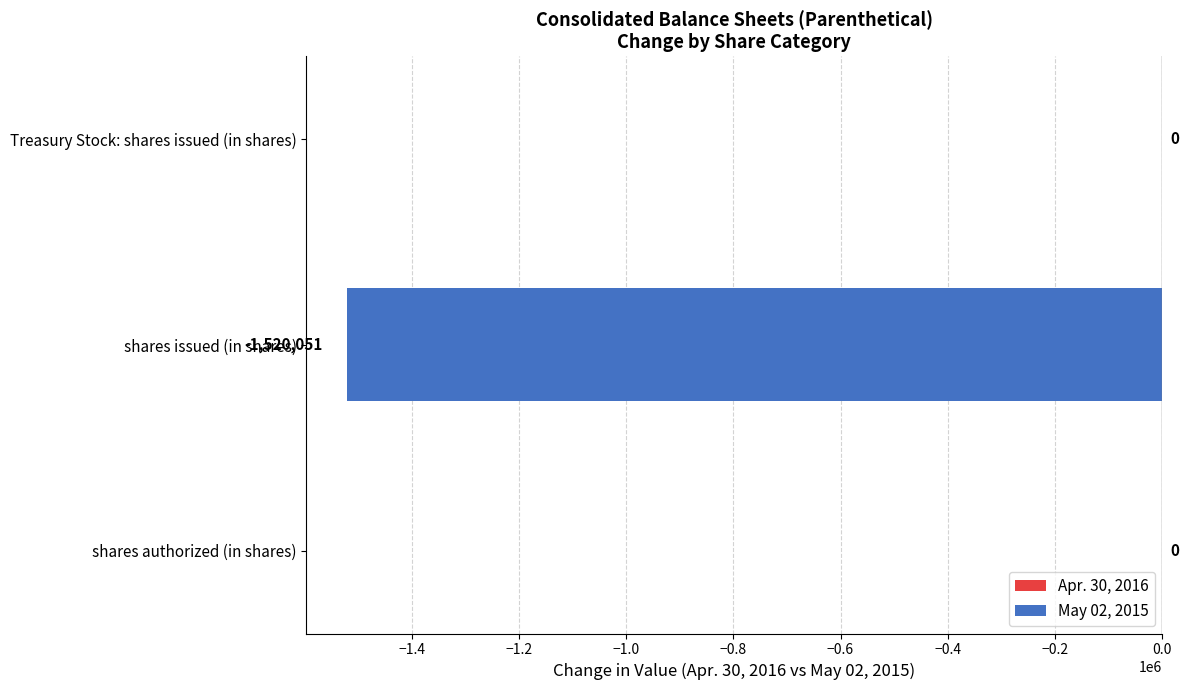

What is the sum of the values at shares issued (in shares) and shares authorized (in shares)?

-1520051